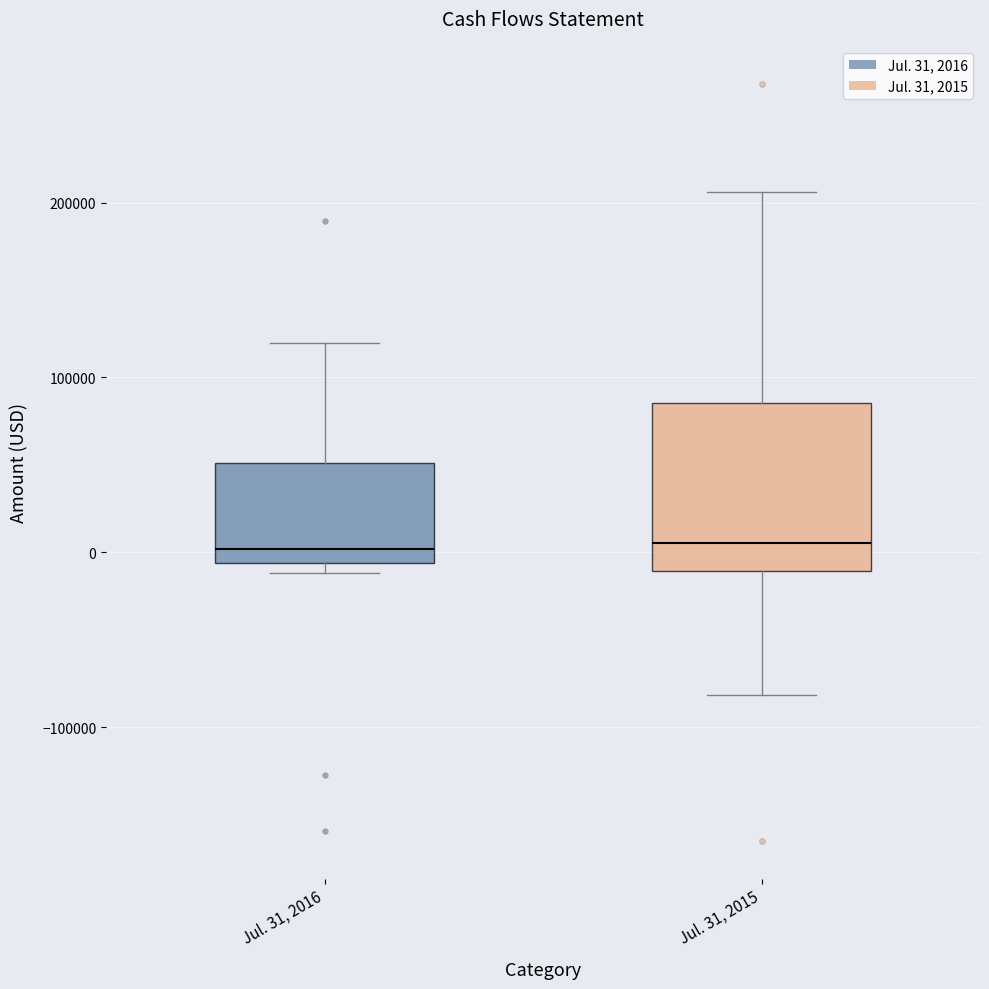

Which box is the tallest, from its lower edge to its upper edge?

Jul. 31, 2015